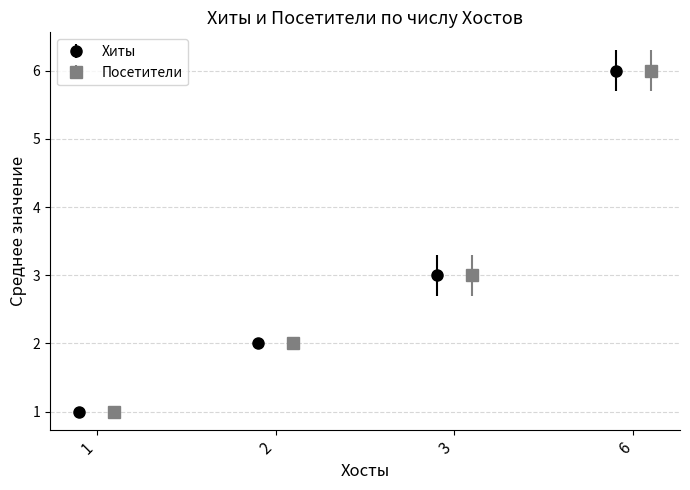

Which series has the largest total across all categories?

Хиты